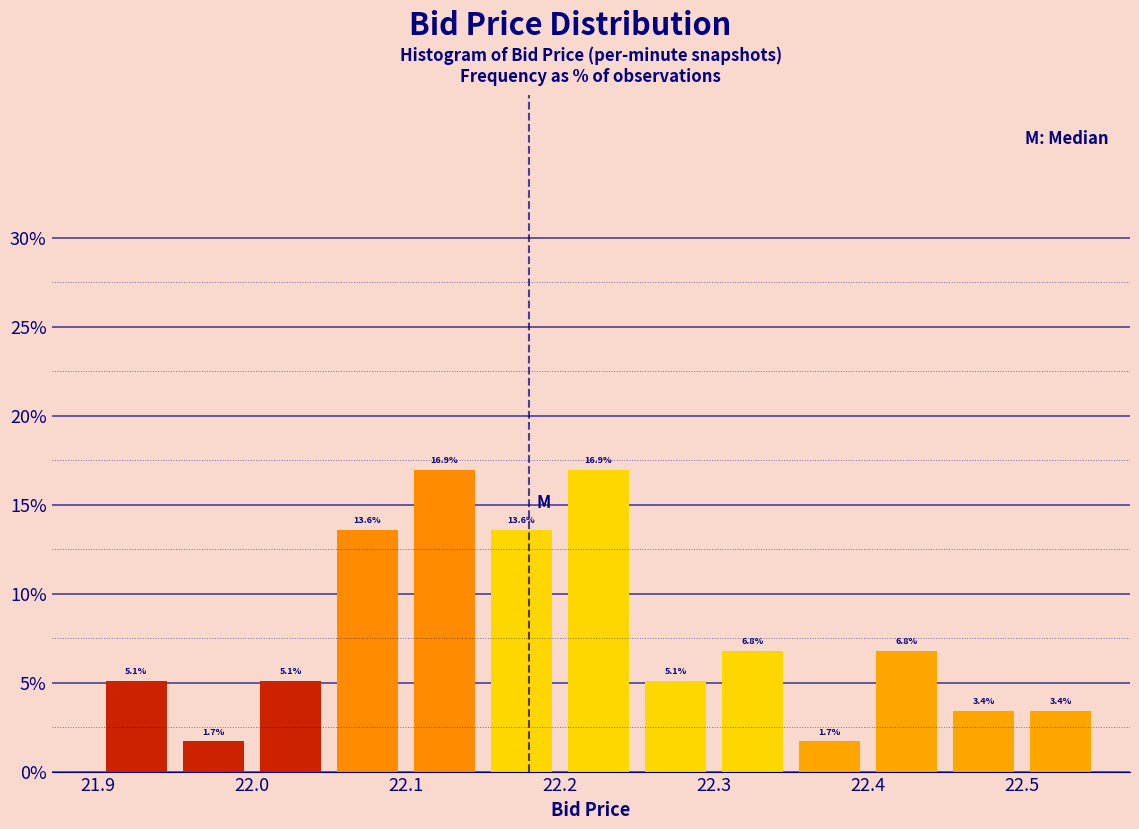

Reading left to right, transcribe this chart: for each bar, give the range it covers on the x-axis and its height.

21.90 to 21.95: 5.1
21.95 to 22.00: 1.7
22.00 to 22.05: 5.1
22.05 to 22.10: 13.6
22.10 to 22.15: 16.9
22.15 to 22.20: 13.6
22.20 to 22.25: 16.9
22.25 to 22.30: 5.1
22.30 to 22.35: 6.8
22.35 to 22.40: 1.7
22.40 to 22.45: 6.8
22.45 to 22.50: 3.4
22.50 to 22.55: 3.4